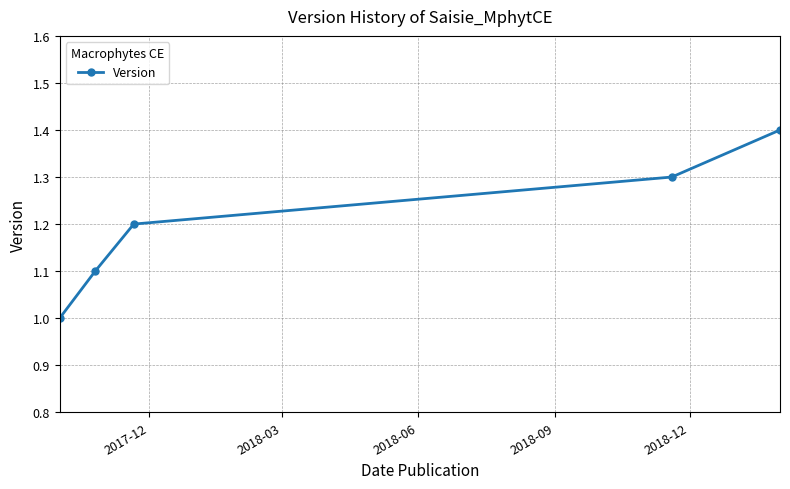

What is the minimum value shown in the chart?

1.0